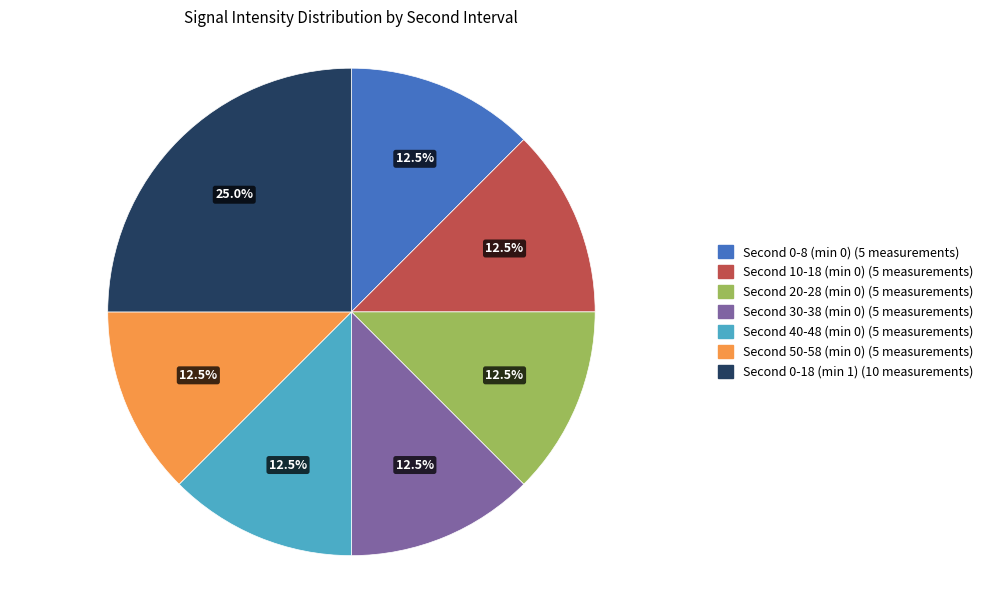

Is there a majority slice in this chart?

No